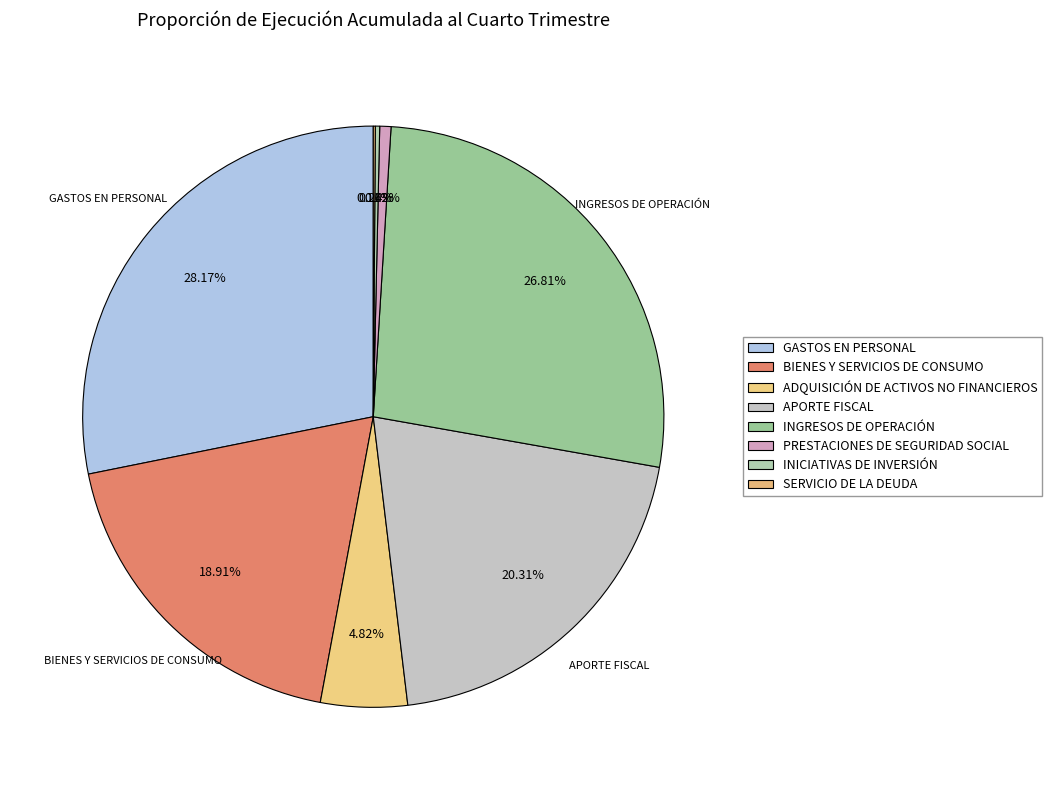

Is there a majority slice in this chart?

No